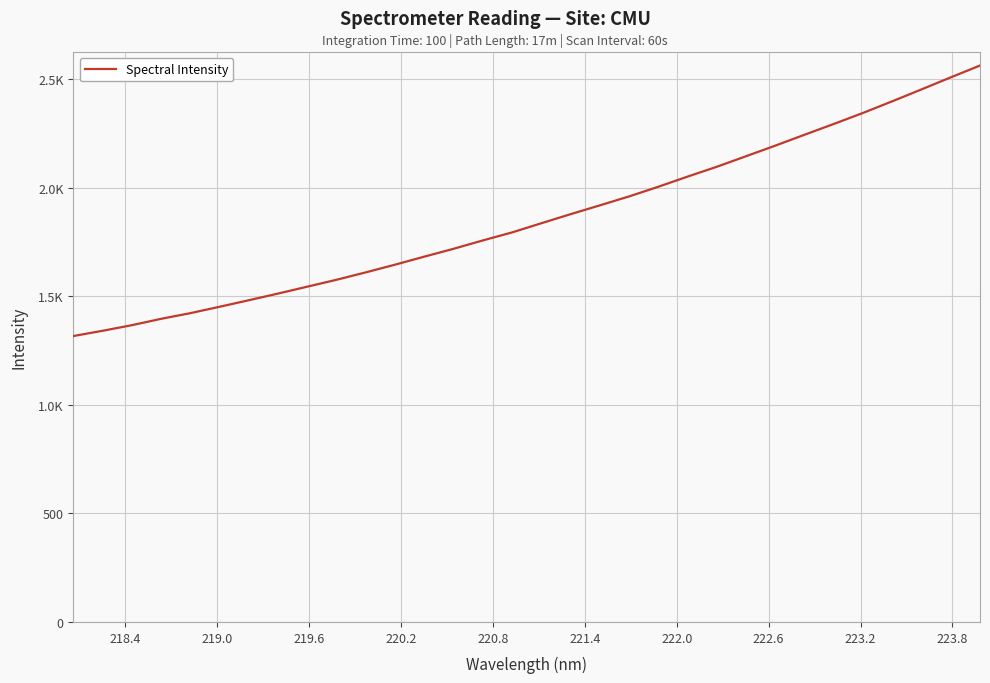

Reading left to right, extract all data points from this chart.

1316.4	1340.7	1366.4	1395.8	1421.9	1451.3	1481.5	1512.2	1544.1	1575.8	1609.9	1645.4	1682.4	1718.5	1757.0	1793.9	1836.2	1877.9	1918.5	1959.6	2004.2	2050.9	2096.2	2144.7	2193.4	2243.6	2293.2	2343.9	2397.5	2452.2	2507.6	2562.0